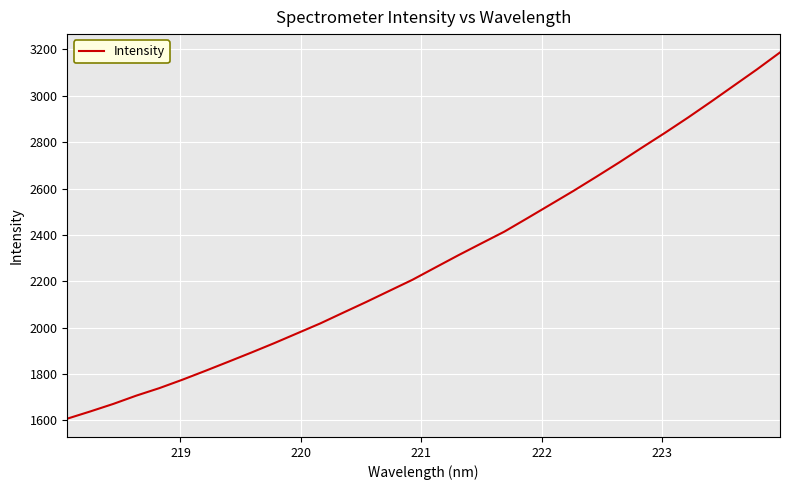

What is the maximum value shown in the chart?

3187.0